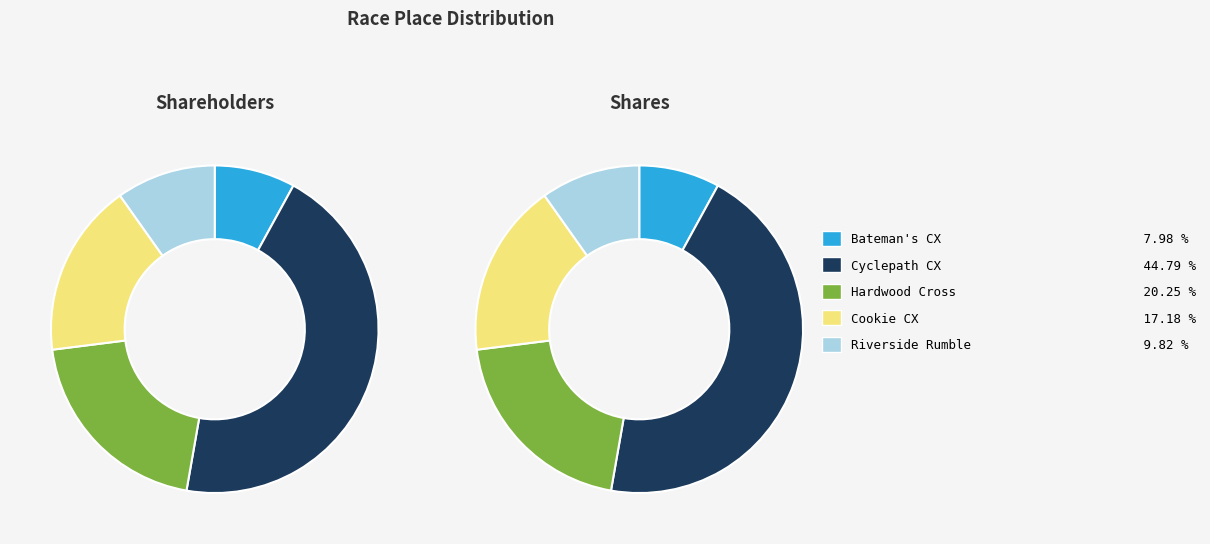

Combined, what portion of the pie is Cookie CX and Hardwood Cross?

37.4%